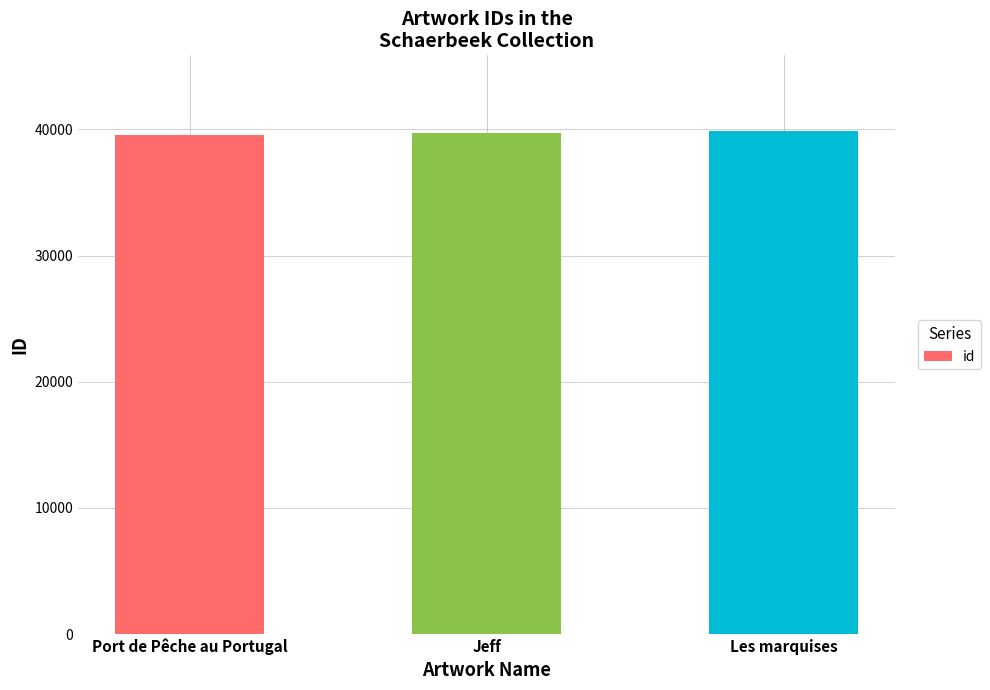

Does the chart contain stacked bars?

No